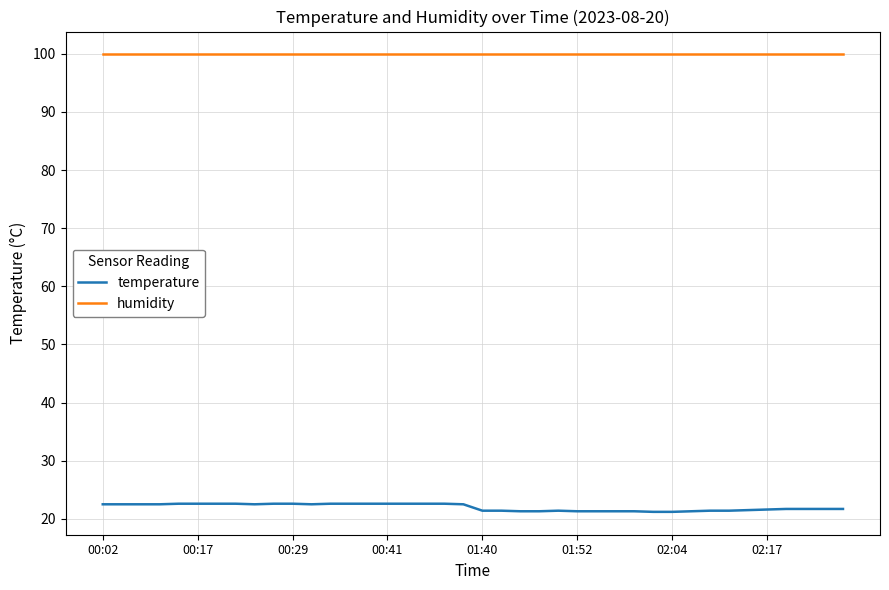

What is the difference between the second highest and second lowest values in the temperature series?

1.4